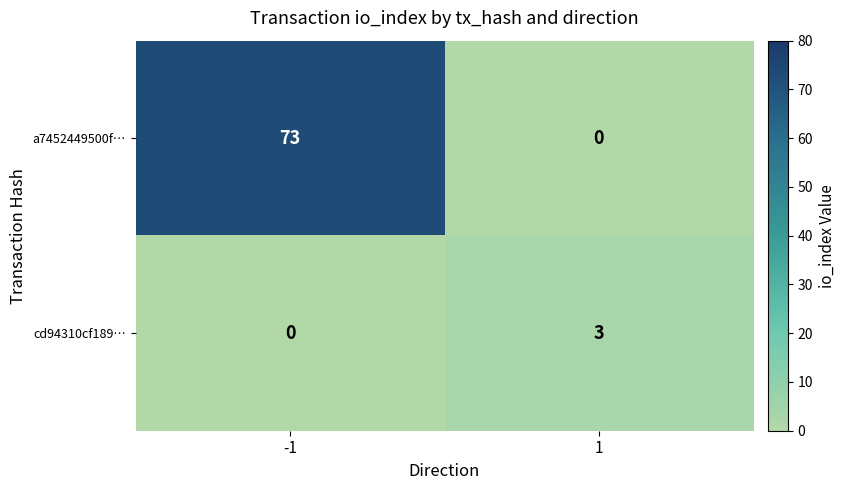

Reading left to right, transcribe all the data shown in this chart.

a7452449500f…: 73	0
cd94310cf189…: 0	3